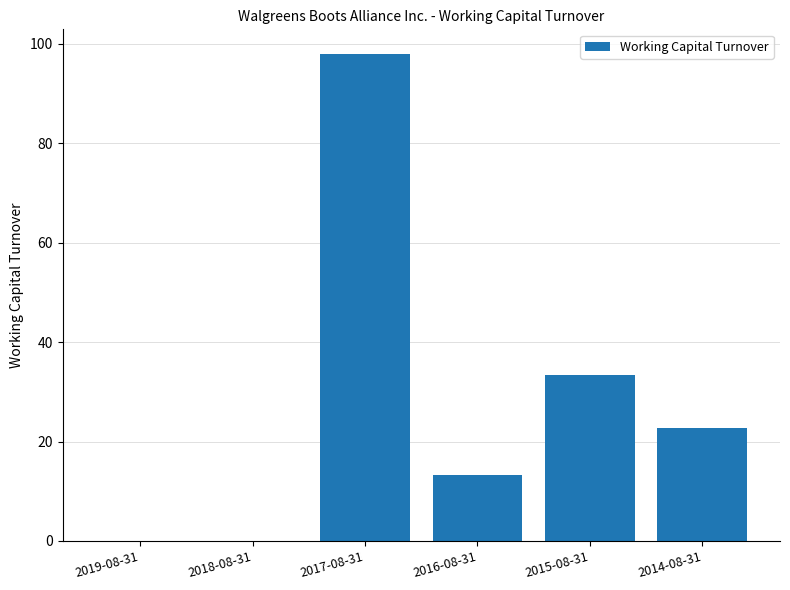

What is the difference between the values at 2015-08-31 and 2019-08-31?

33.4